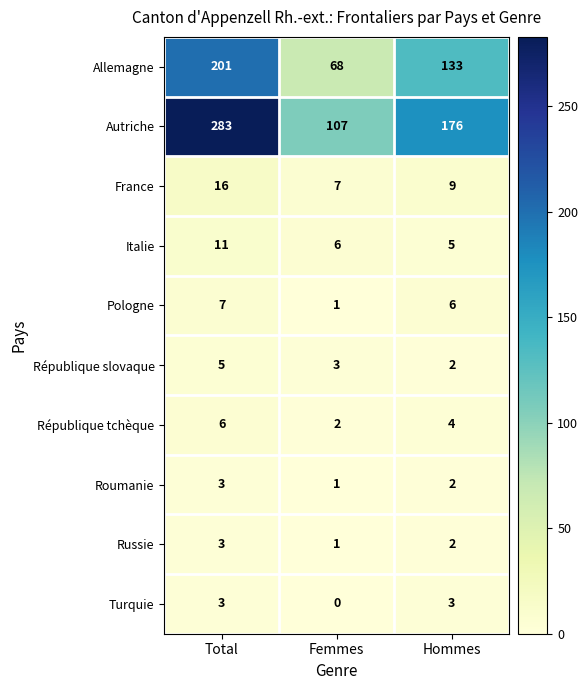

How many series are shown in this chart?

10